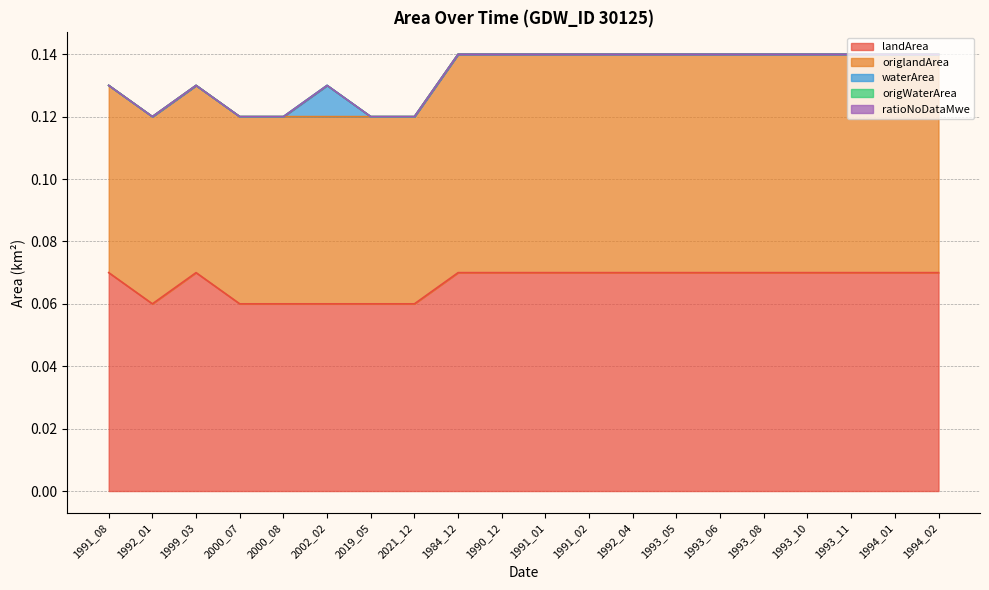

At which category is the sum across all series the highest?

1984_12